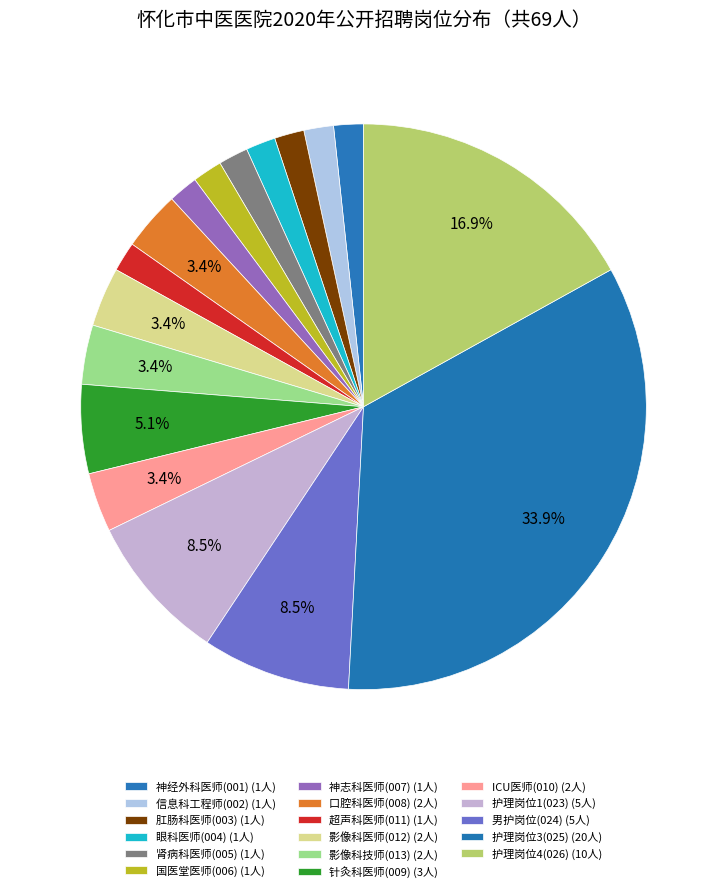

How many slices are in this pie chart?

17